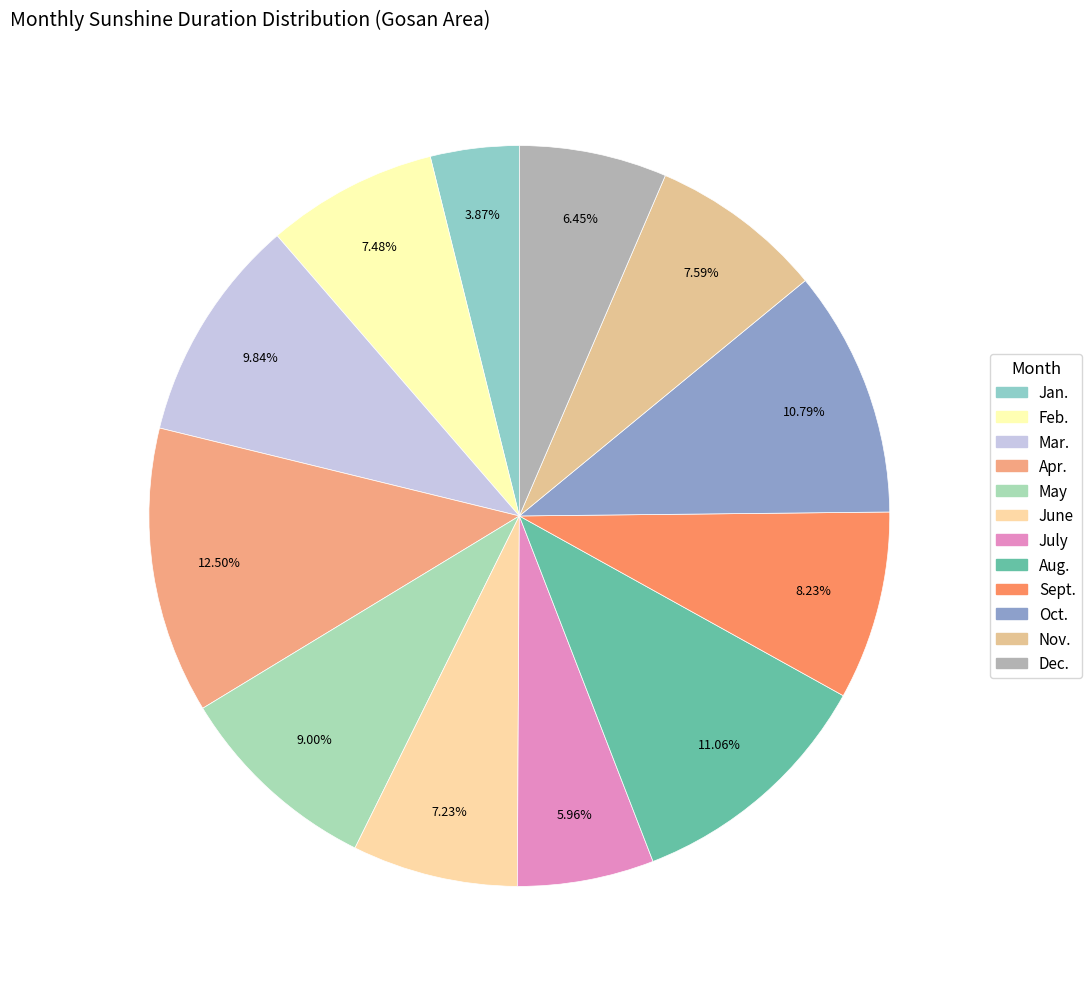

Is June the majority of the pie?

No